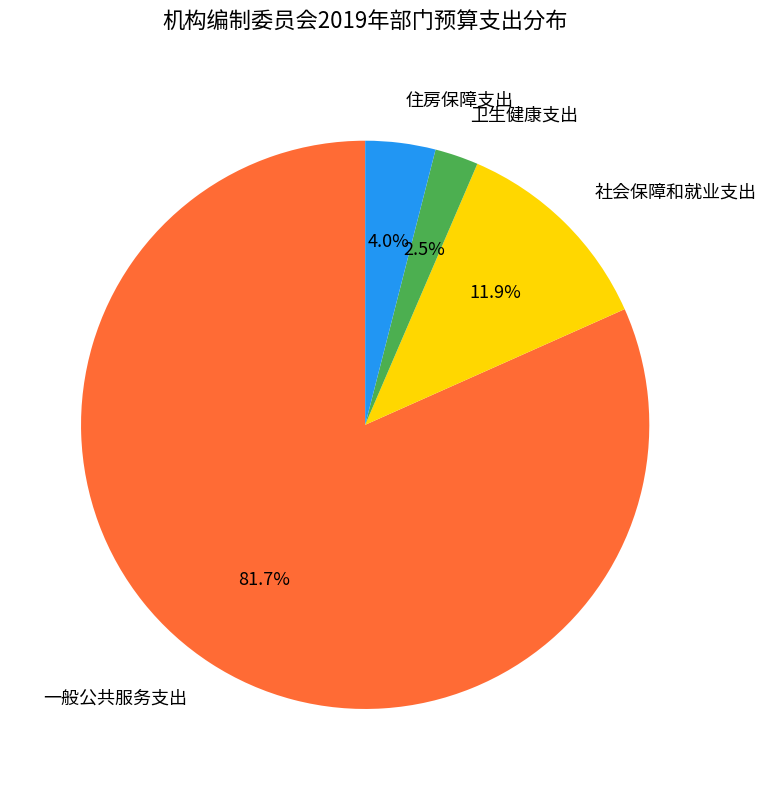

True or false: 一般公共服务支出 accounts for 82% of the total.

True